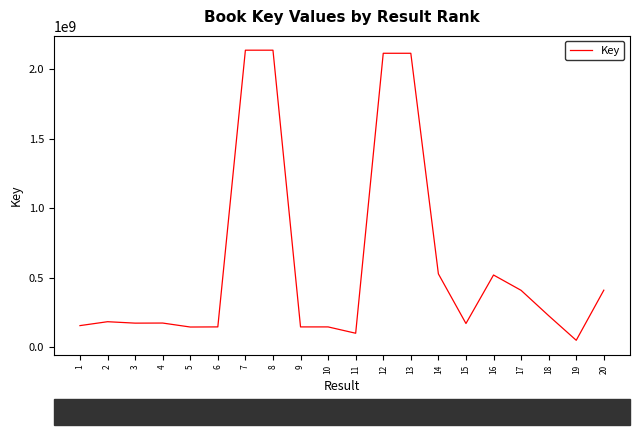

Is this an area chart (filled region under the line)?

No